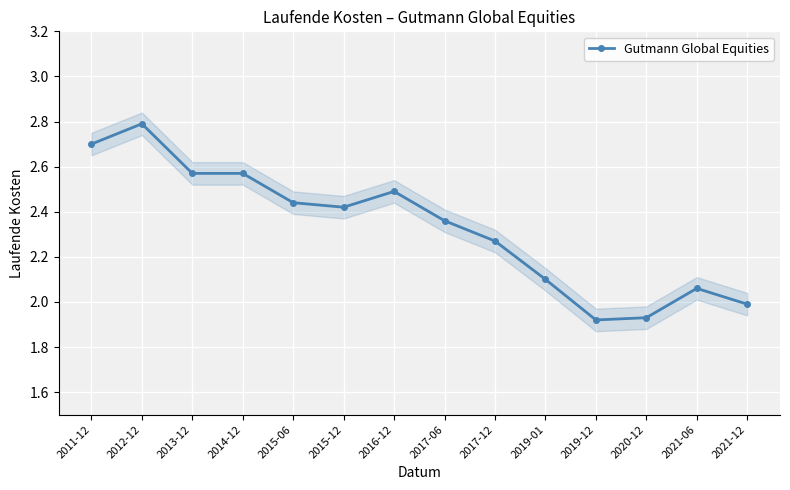

At which category does the data reach its first local peak?

2012-12